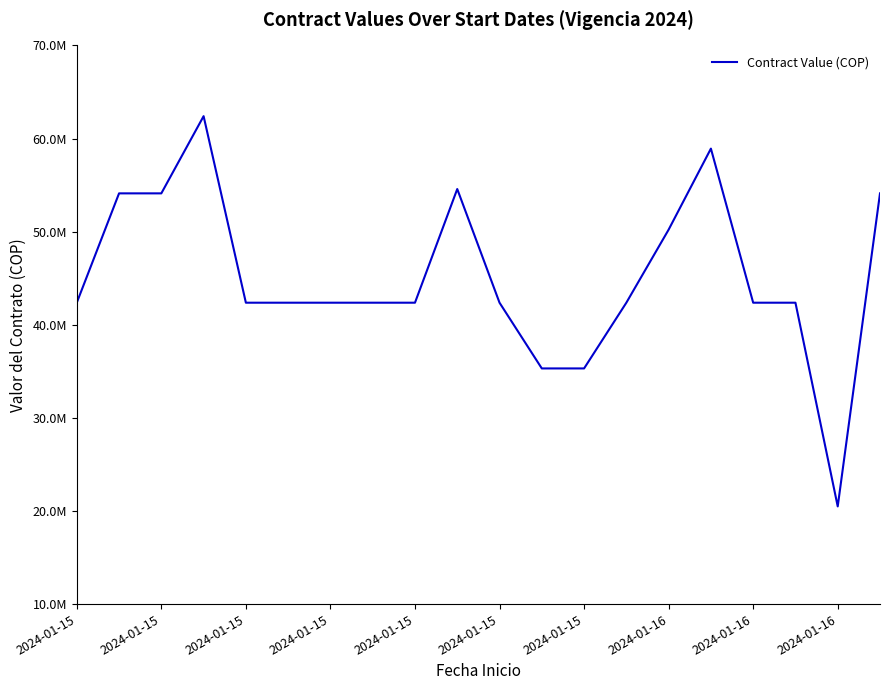

Is this an area chart (filled region under the line)?

No